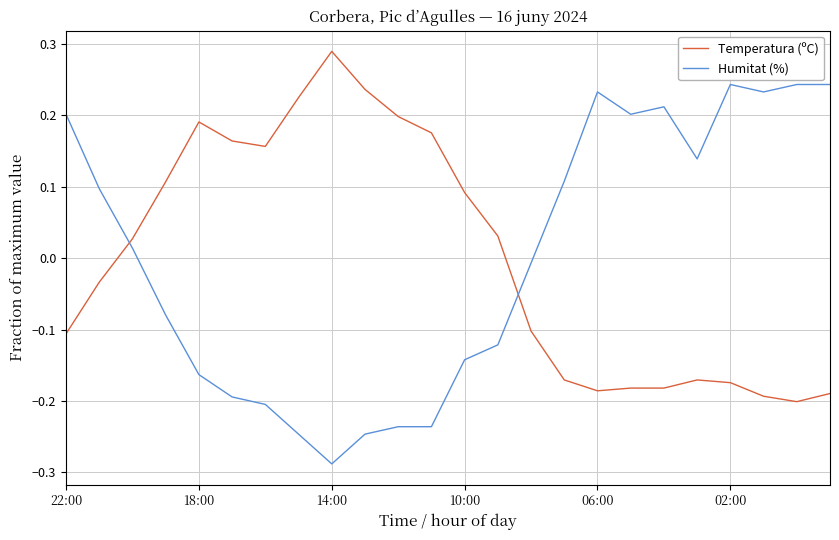

What is the difference between the maximum and minimum values in the Temperatura (ºC) series?

0.5